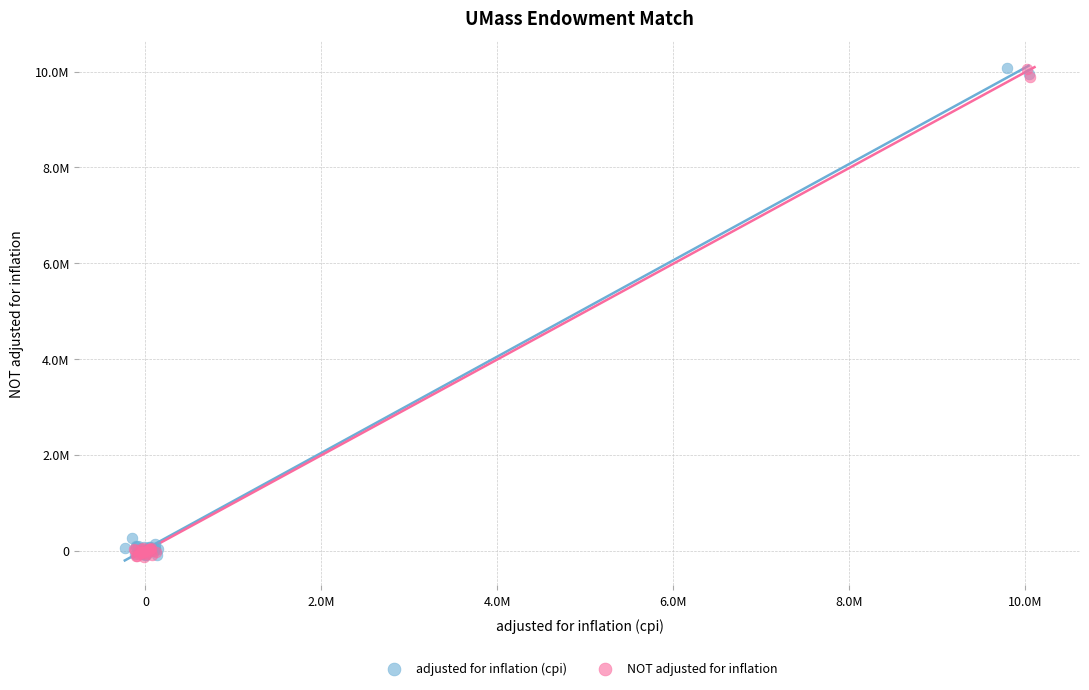

What are all the series names shown in the legend?

adjusted for inflation (cpi), NOT adjusted for inflation